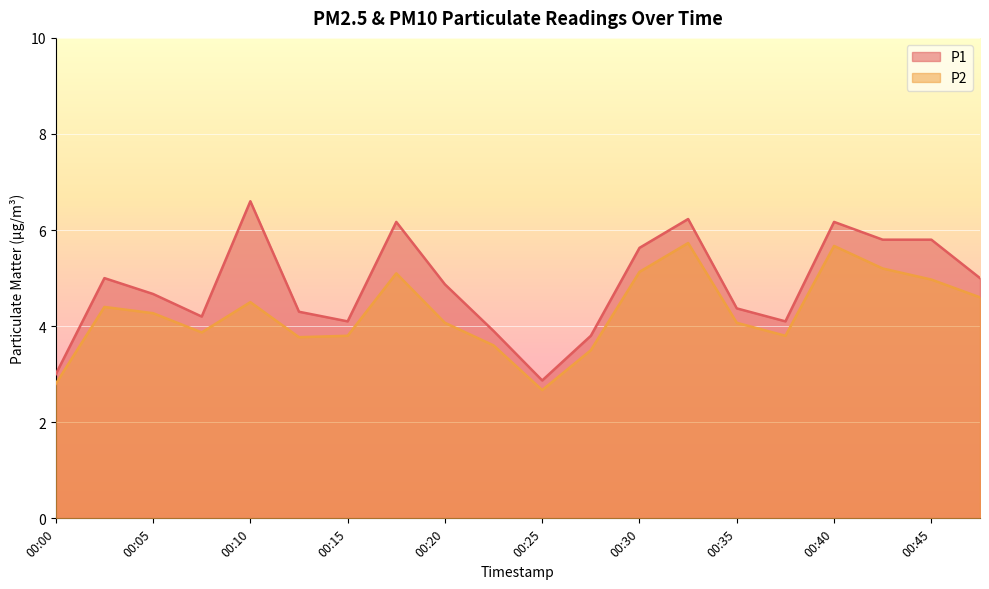

Where does the P1 series first go above 4?

00:02